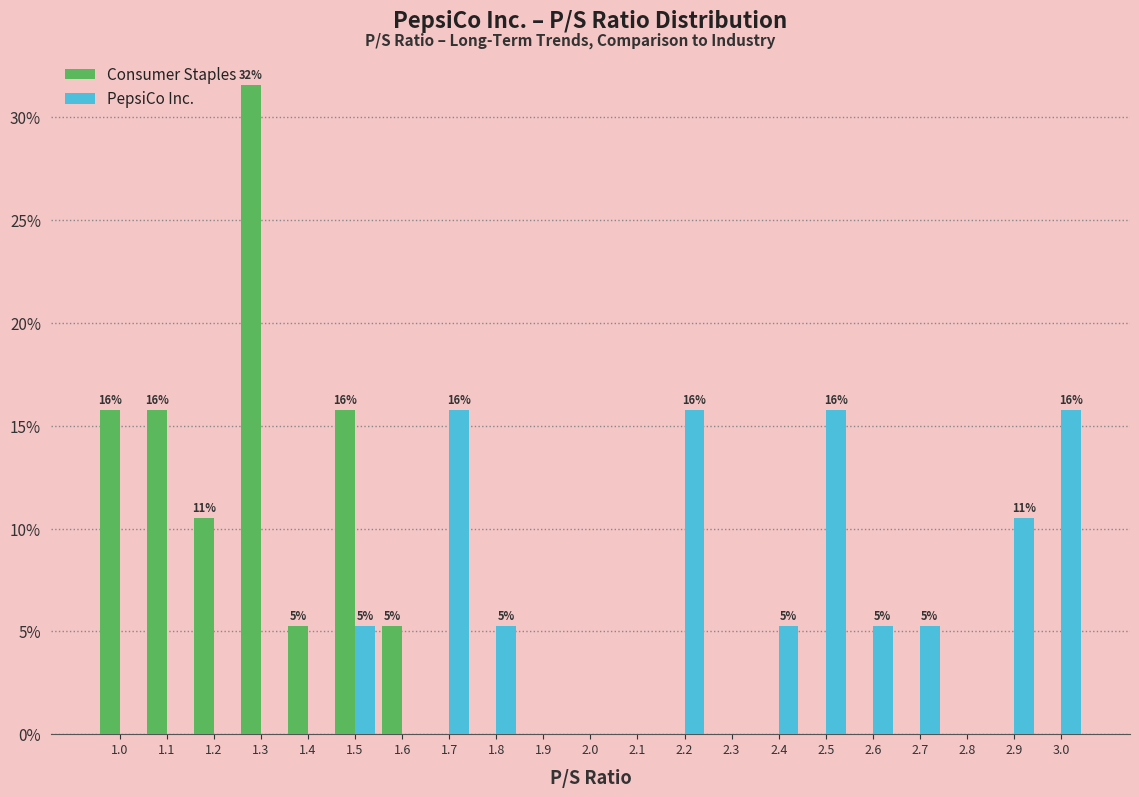

At which category is the sum across all series the highest?

1.3